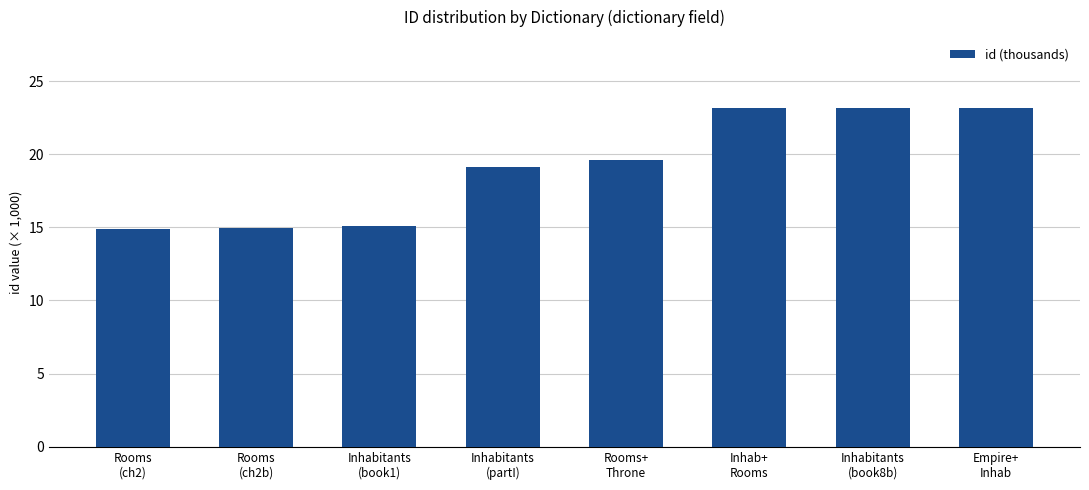

What is the maximum value shown in the chart?

23.2